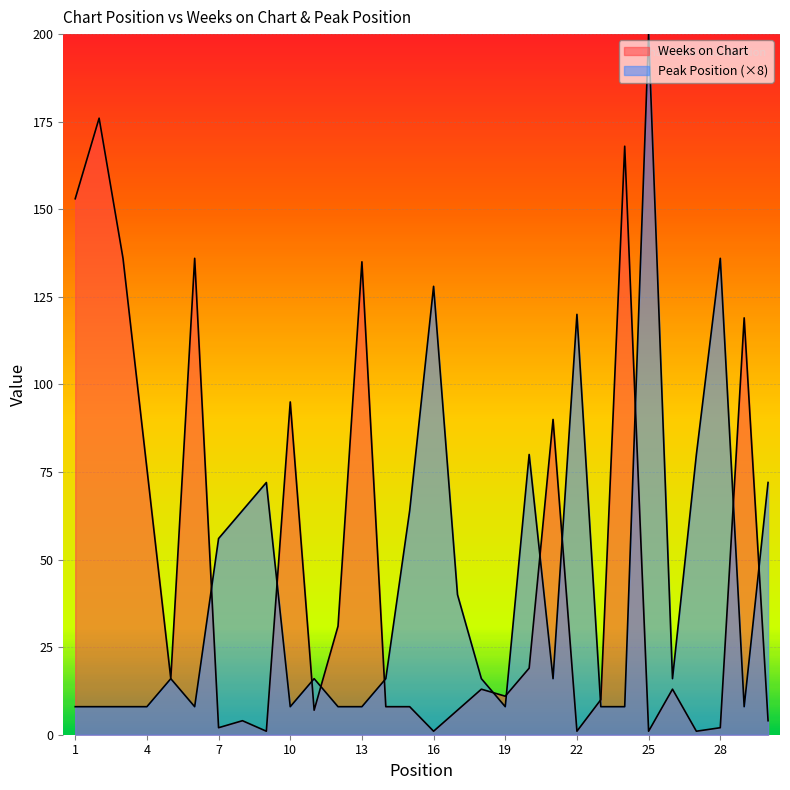

Reading left to right, what are all the values shown in this chart?

Weeks on Chart: 1=153	2=176	3=136	4=76	5=16	6=136	7=2	8=4	9=1	10=95	11=7	12=31	13=135	14=8	15=8	16=1	17=7	18=13	19=11	20=19	21=90	22=1	23=10	24=168	25=1	26=13	27=1	28=2	29=119	30=4
Peak Position: 1=8	2=8	3=8	4=8	5=16	6=8	7=56	8=64	9=72	10=8	11=16	12=8	13=8	14=16	15=64	16=128	17=40	18=16	19=8	20=80	21=16	22=120	23=8	24=8	25=200	26=16	27=80	28=136	29=8	30=72